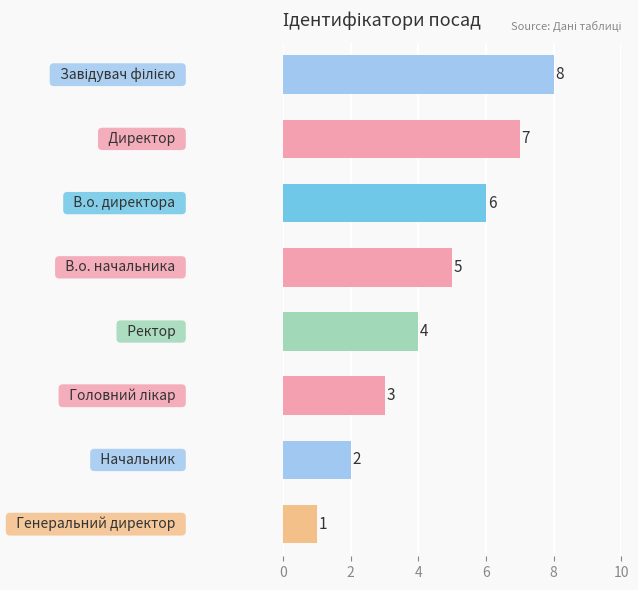

Reading top to bottom, transcribe all the data shown in this chart.

8	7	6	5	4	3	2	1